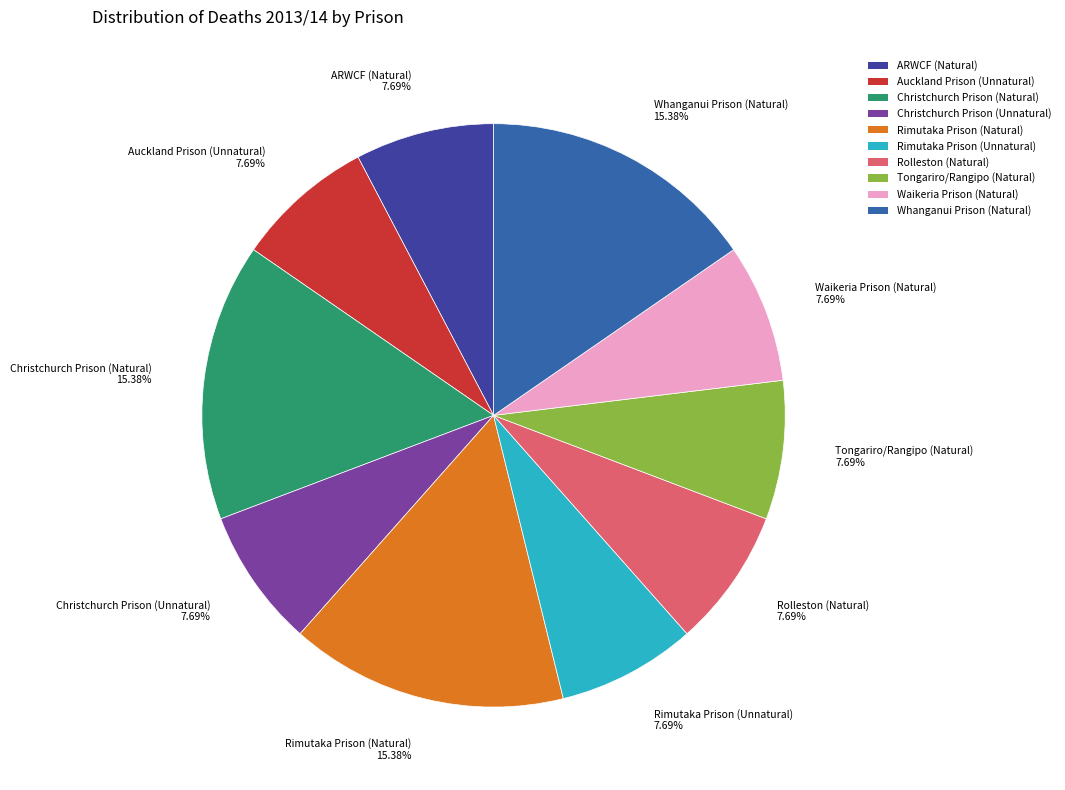

What is the ratio of the value at Auckland Prison (Unnatural) to the value at Christchurch Prison (Natural)?

0.5